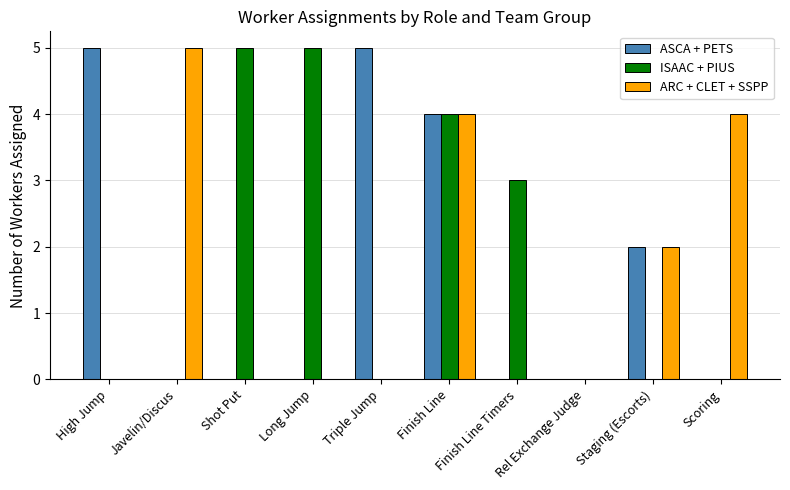

What is the maximum value shown in the chart?

5